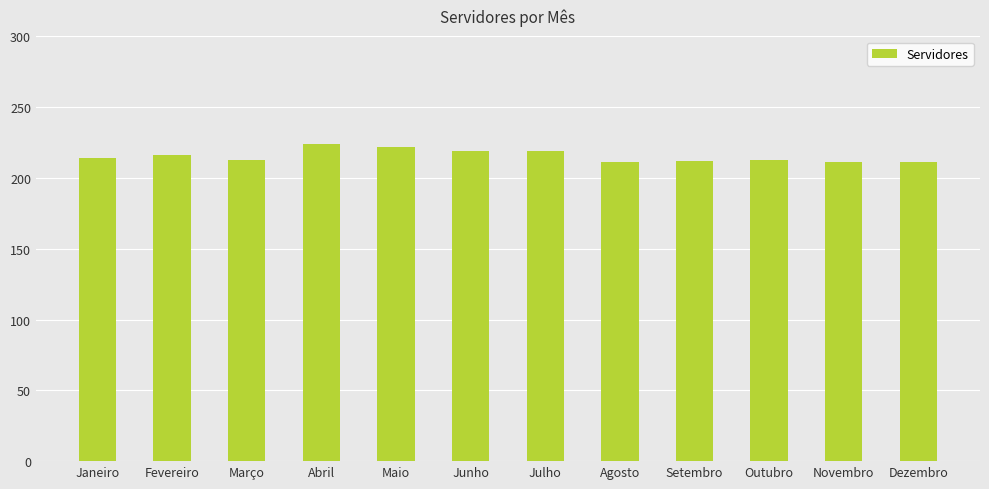

What is the label of the 4th bar from the left?

Abril